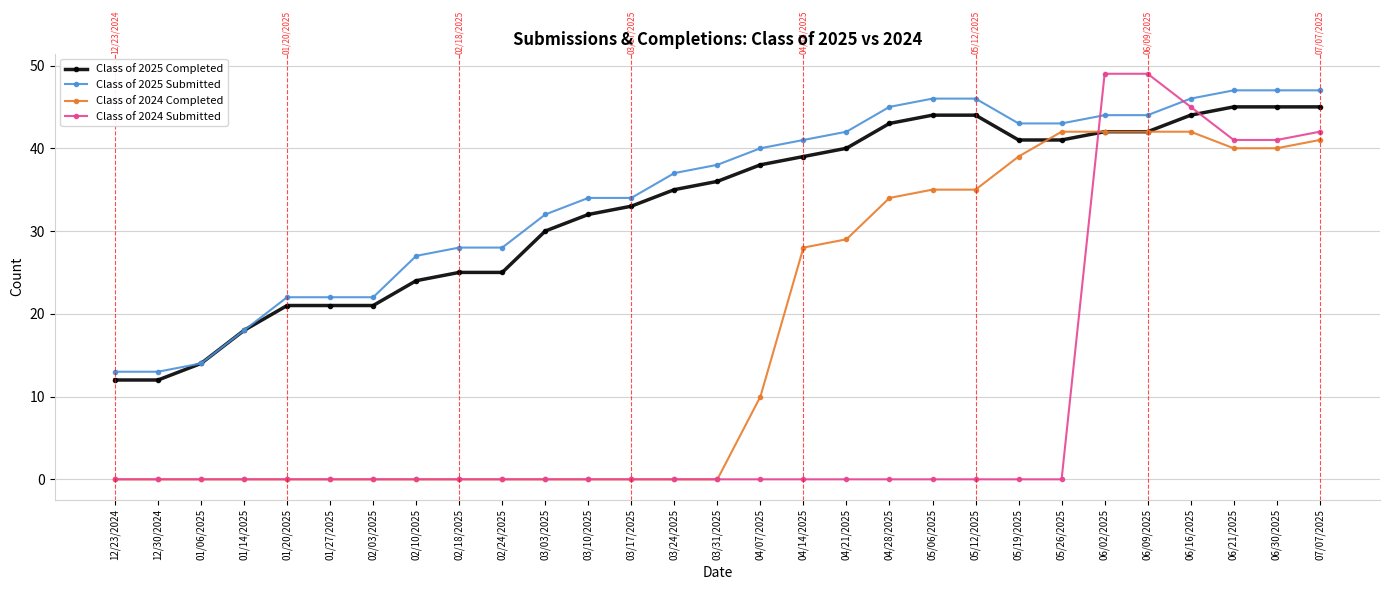

How many data points in Class of 2025 Submitted are less than 38?

14